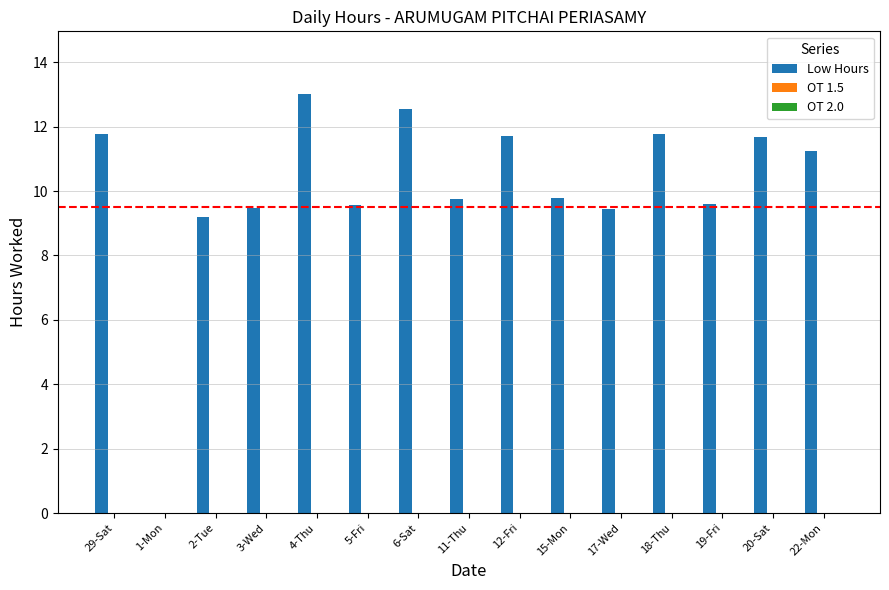

How many data points are above 9?

14